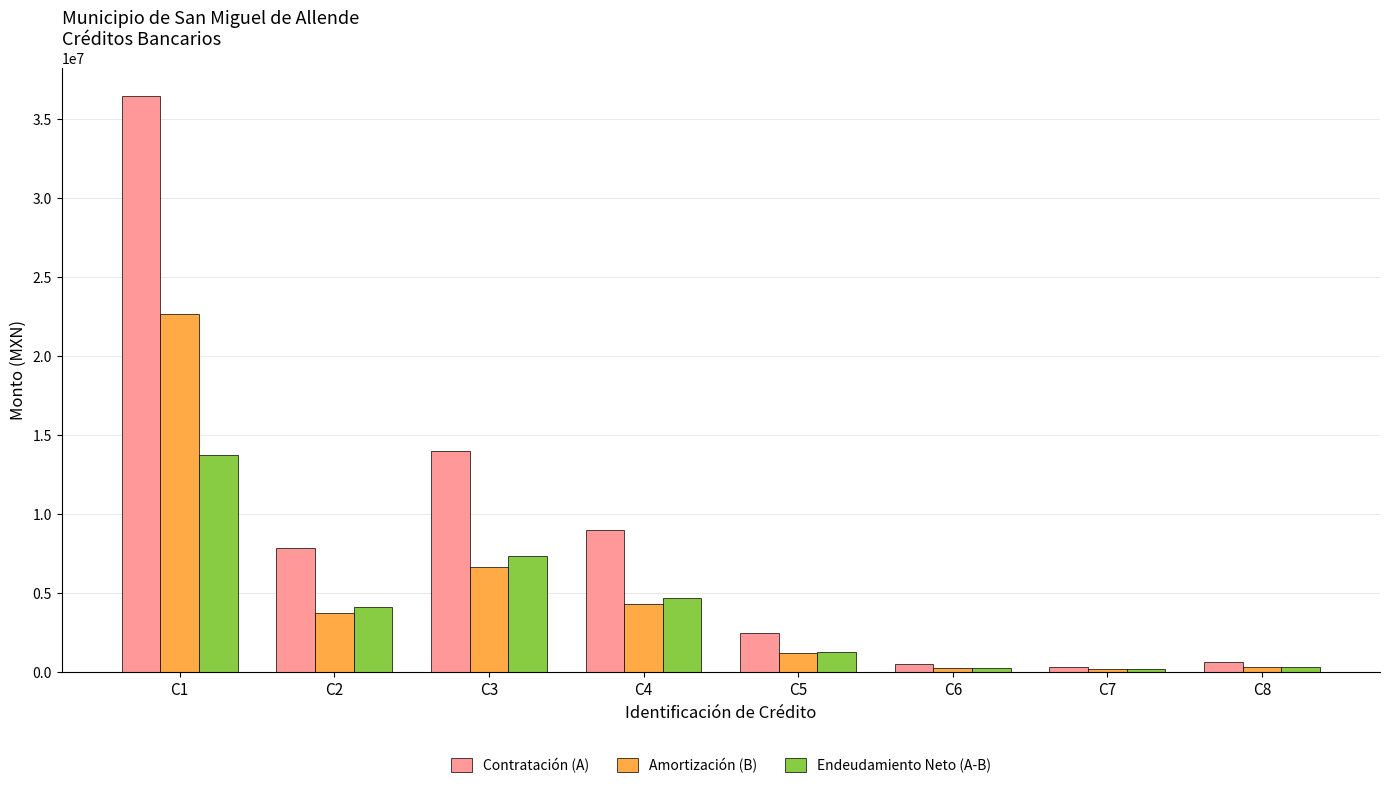

True or false: Endeudamiento Neto (A-B) has a value of 2374473.3 at C3.

False